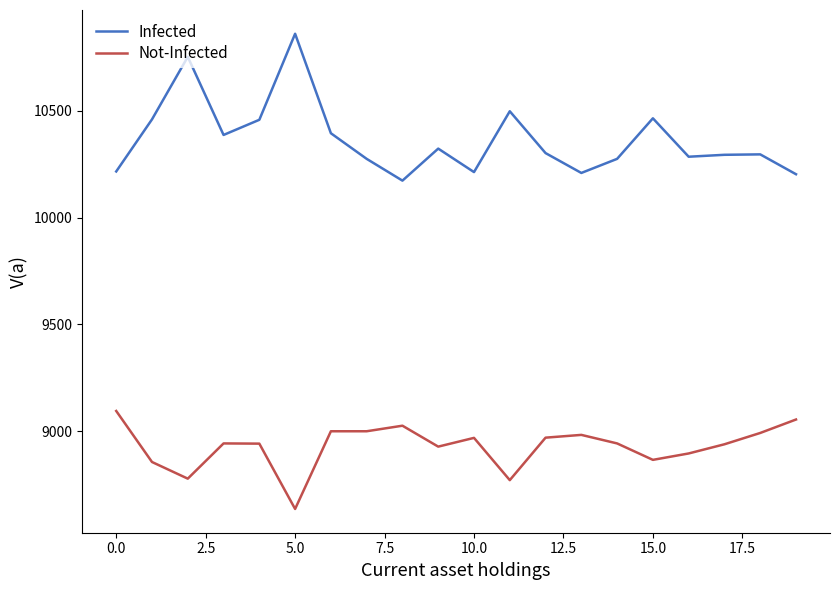

True or false: Infected and Not-Infected intersect in this chart.

False